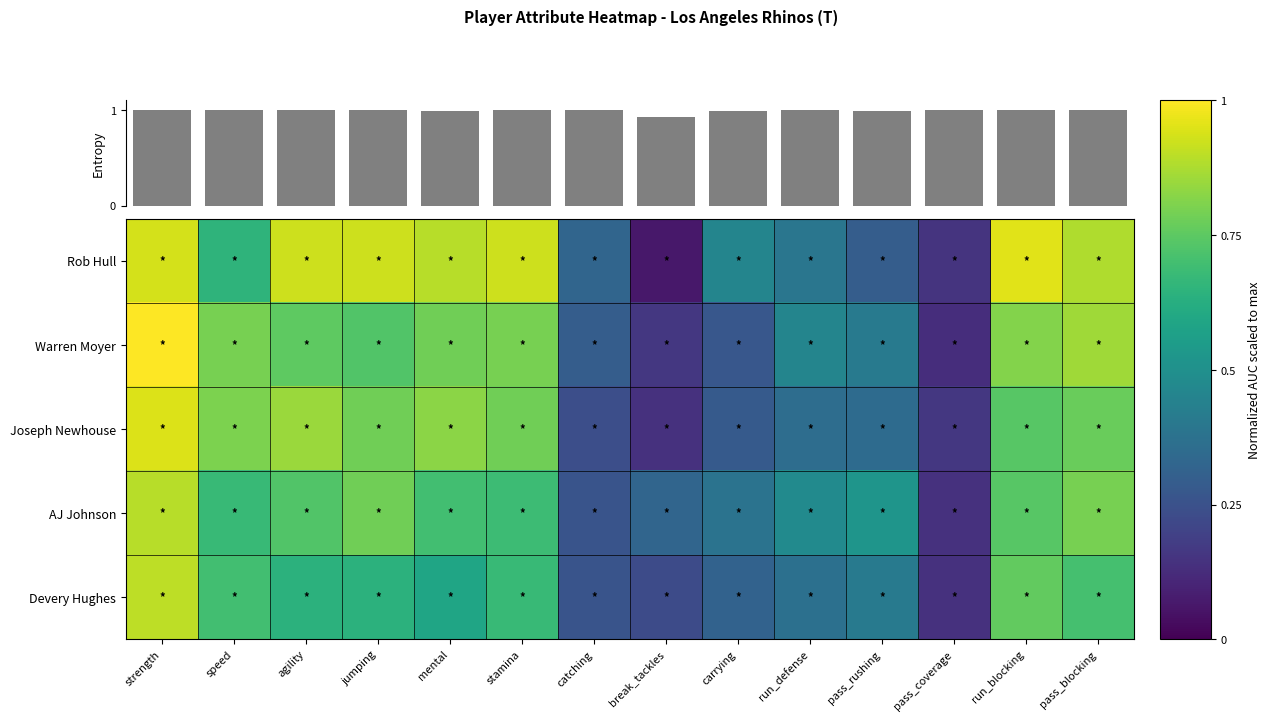

What is the average value of the Joseph Newhouse series?

0.6